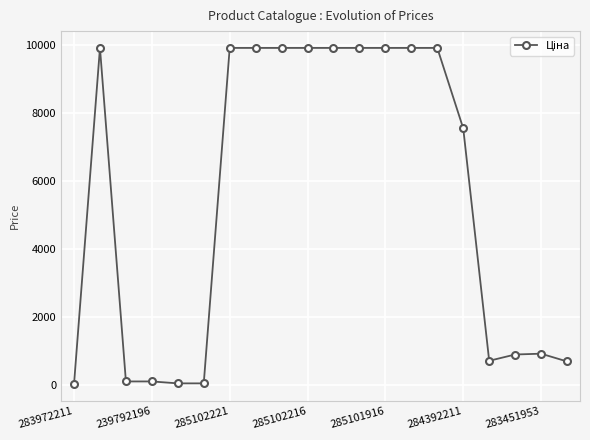

What is the maximum value shown in the chart?

9908.5